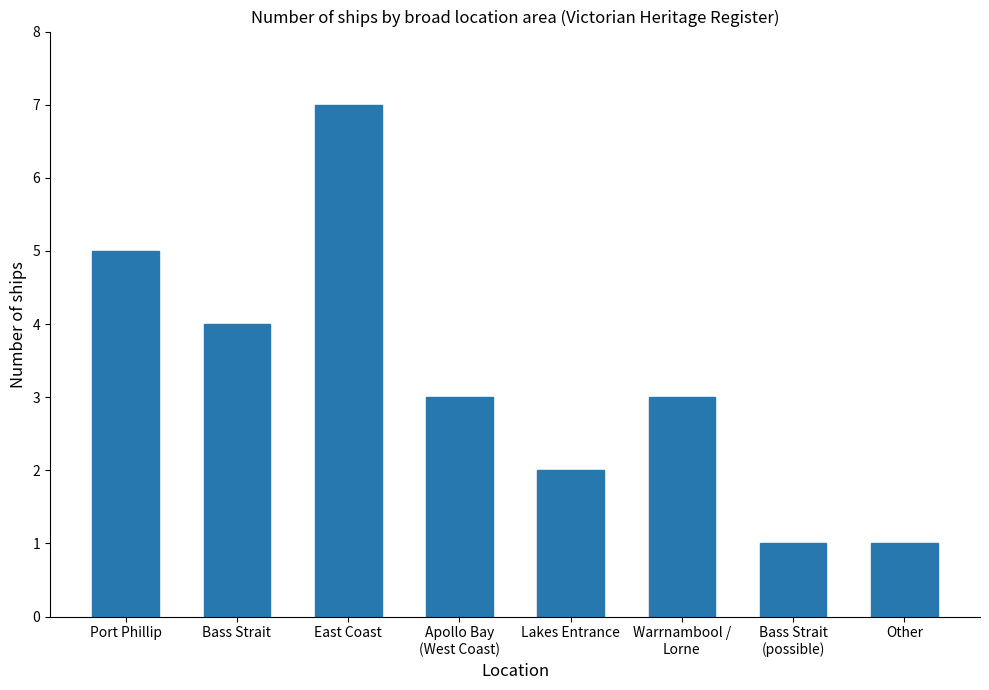

Reading right to left, list all the values displayed in this chart.

1	1	3	2	3	7	4	5